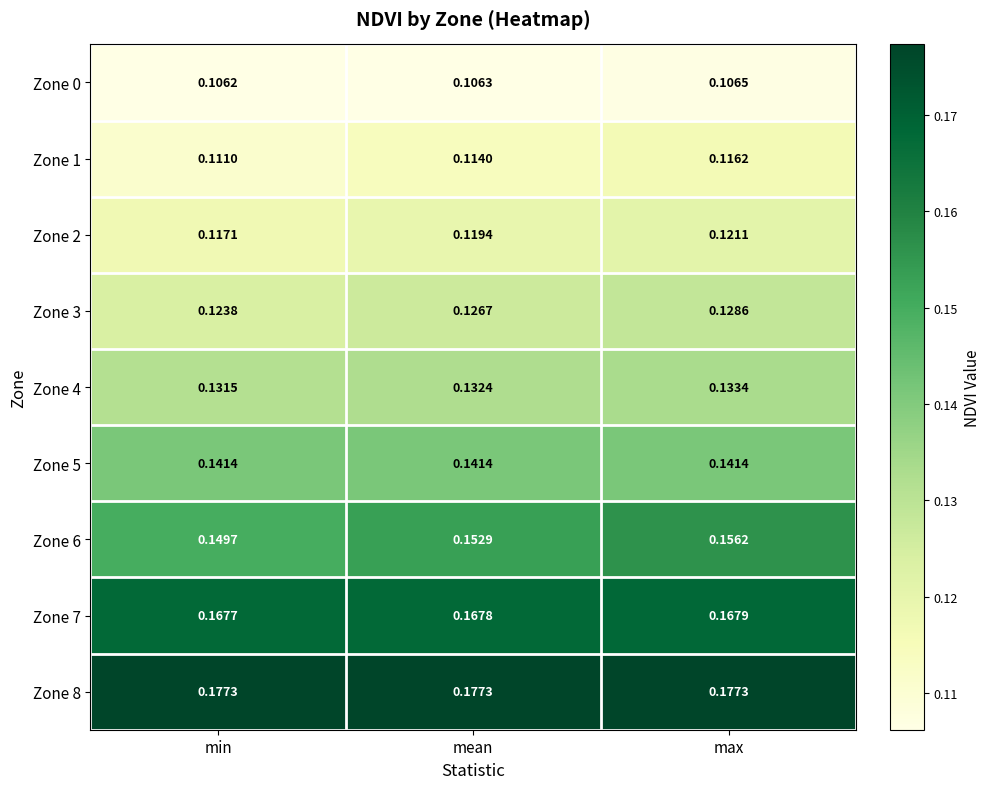

Is the value of Zone 4 at min greater than the value of Zone 1 at min?

Yes